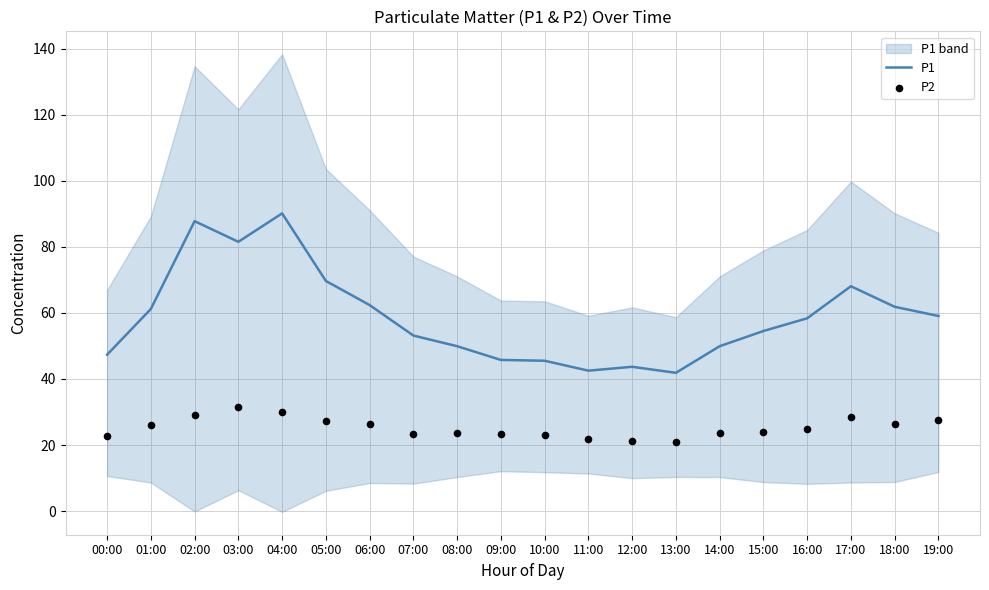

What are all the series names shown in the legend?

P1, P2